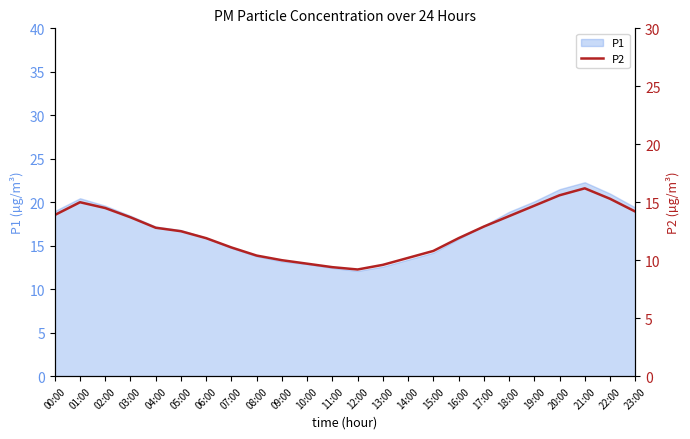

What is the ratio of the value at 15:00 to the value at 22:00?

0.7